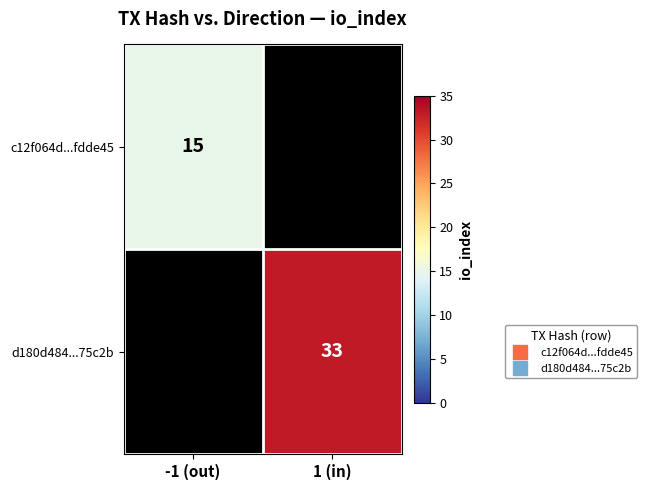

Which series has the widest spread of values?

c12f064d...fdde45